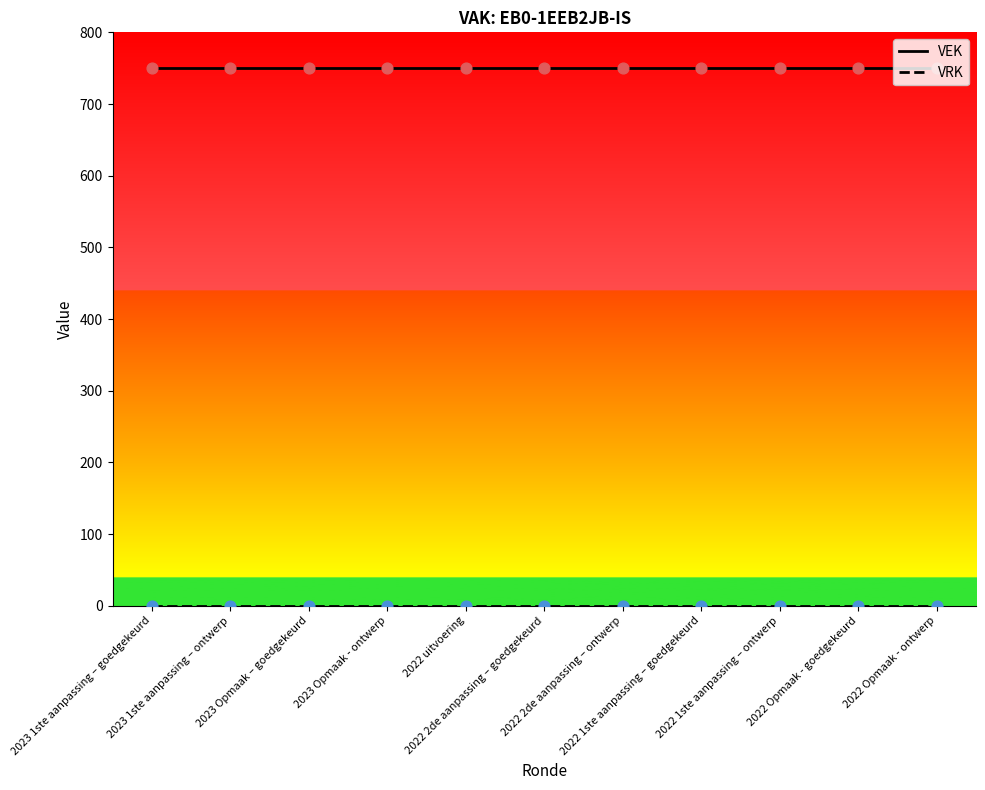

Which series has the largest total across all categories?

VEK